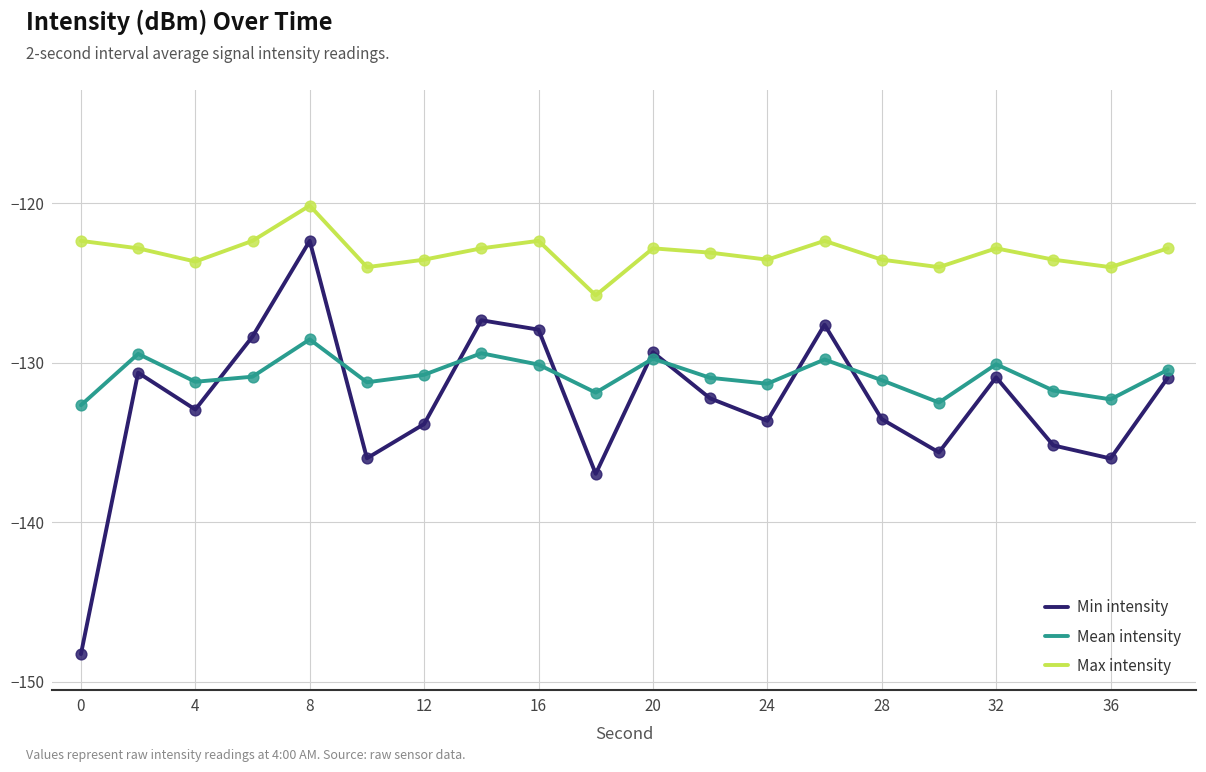

Which series has the largest total across all categories?

Max intensity